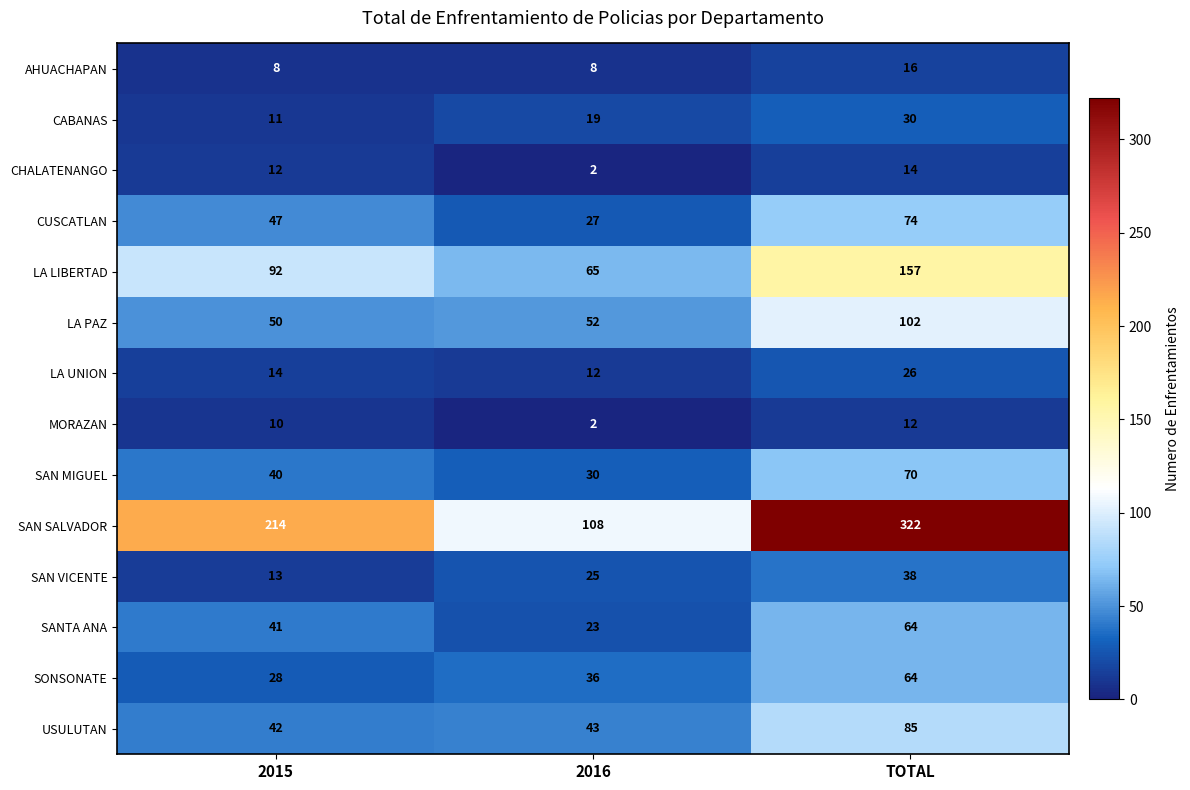

What is the sum of the MORAZAN values at TOTAL and 2016?

14